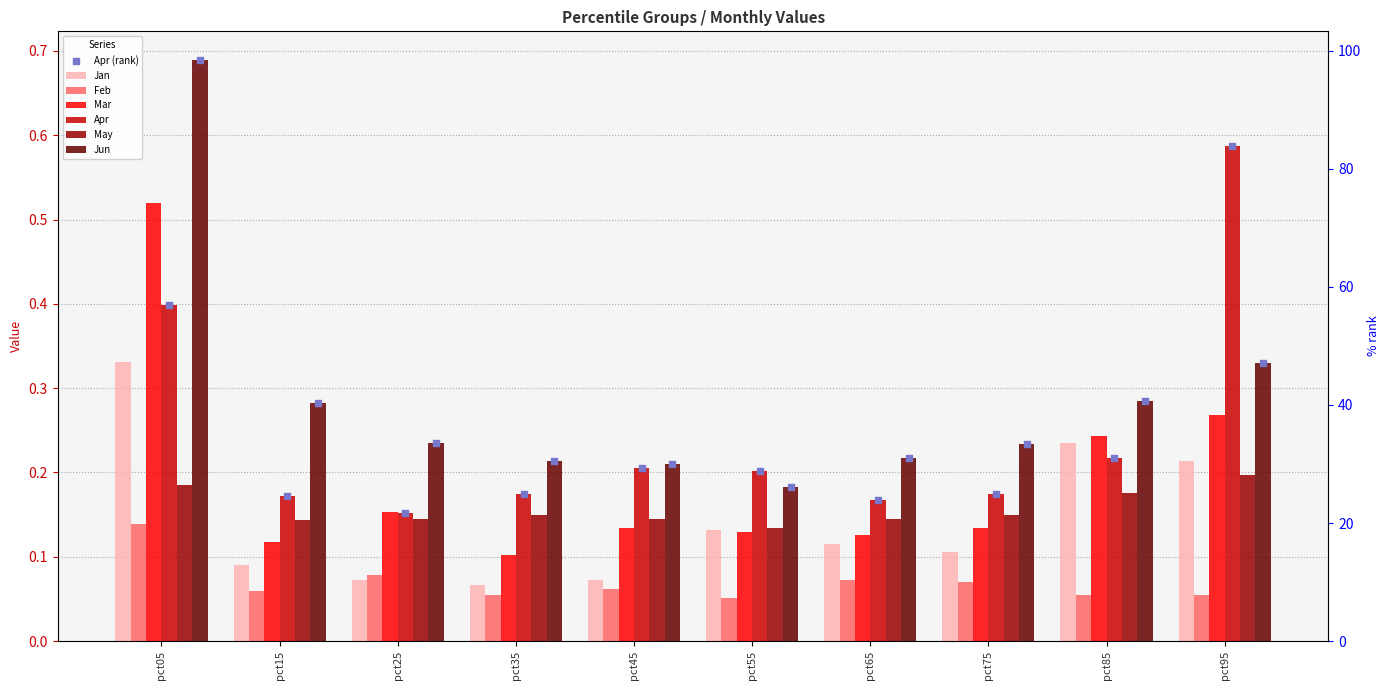

Which series reaches the minimum Y coordinate?

Feb